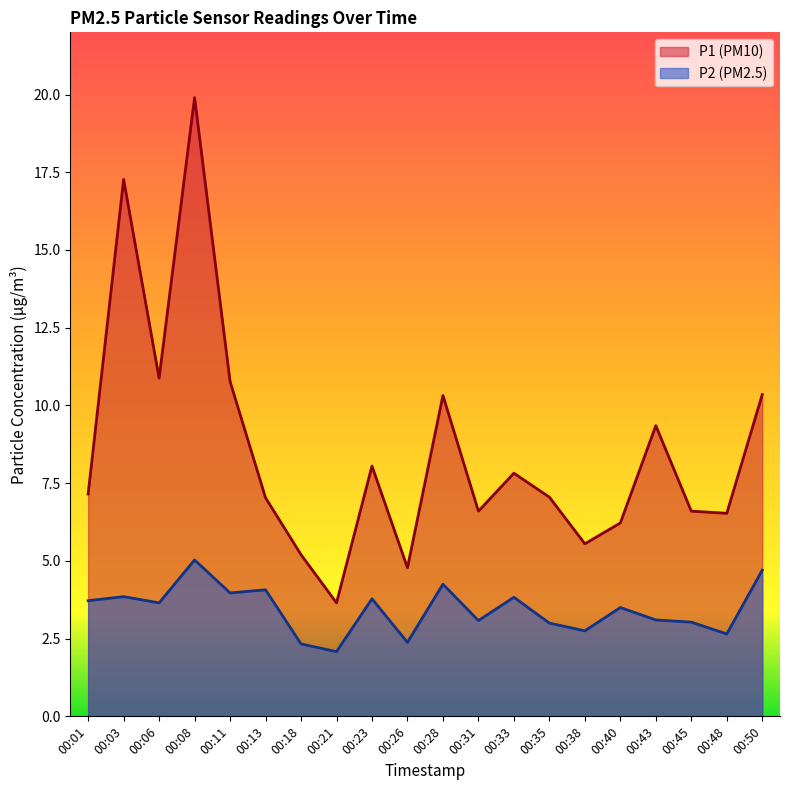

Does the chart display data point markers on the line(s)?

No